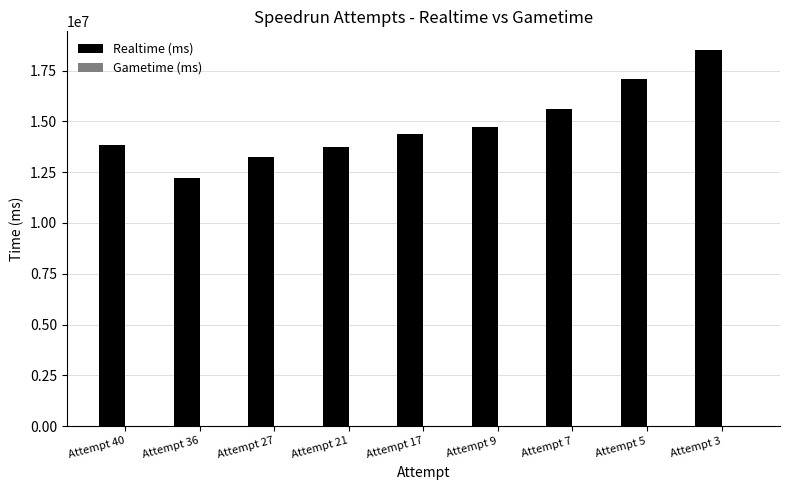

Does the chart contain any negative values?

No